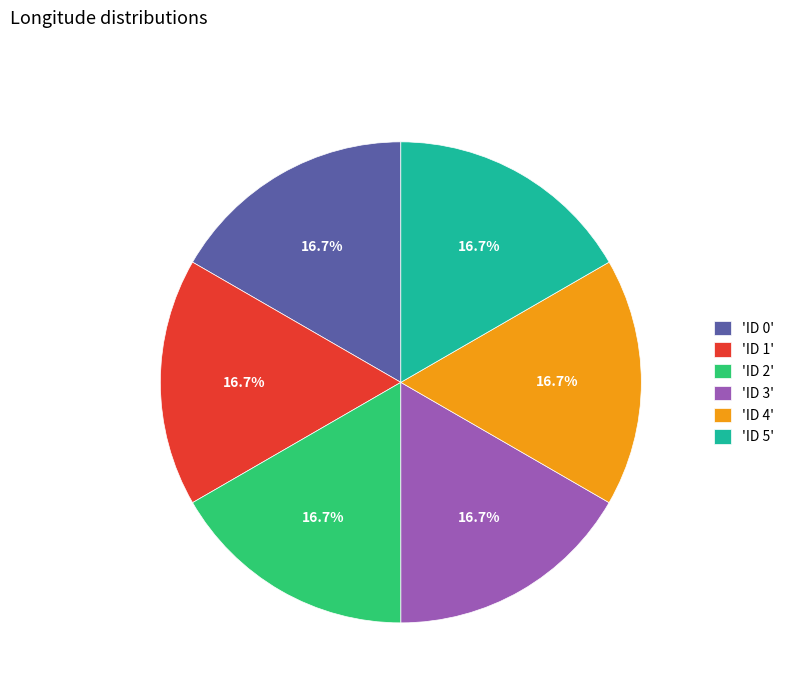

Combined, do 'ID 4' and 'ID 3' account for over 50%?

No